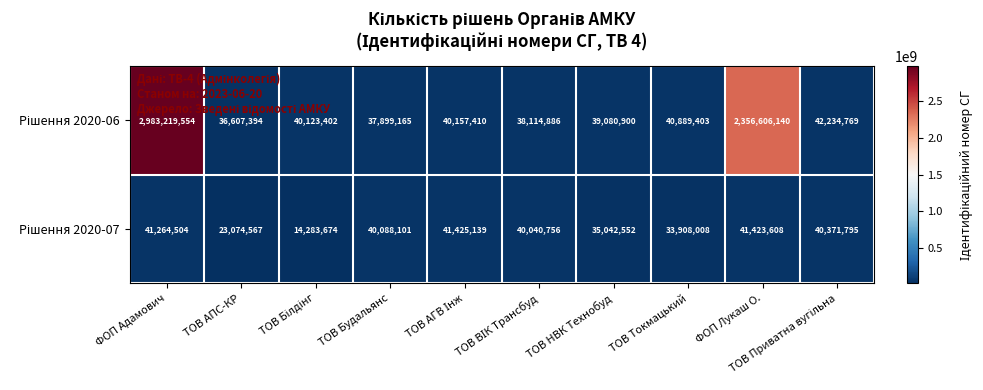

At which category is the sum across all series the highest?

ФОП Адамович